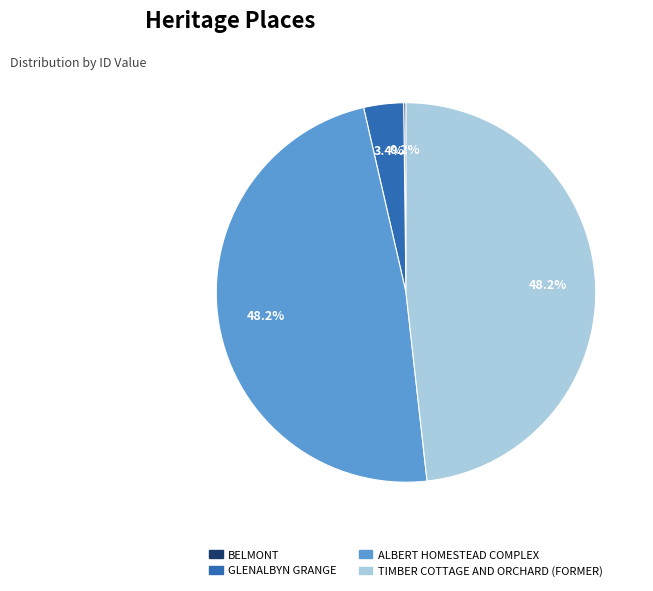

Does any single category account for the majority?

No